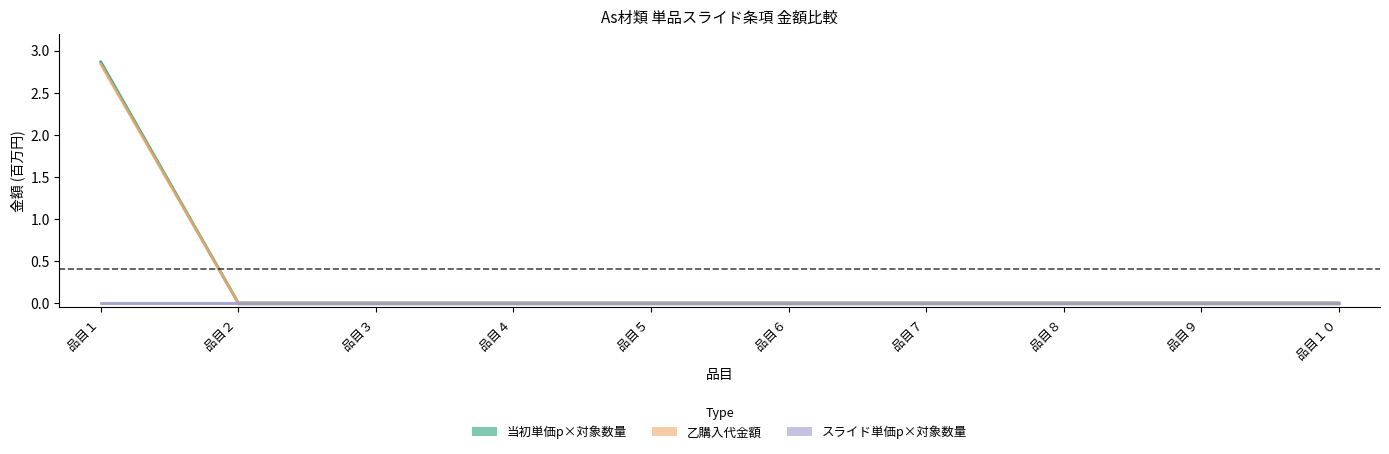

What are all the series names shown in the legend?

当初単価p×対象数量, 乙購入代金額, スライド単価p×対象数量